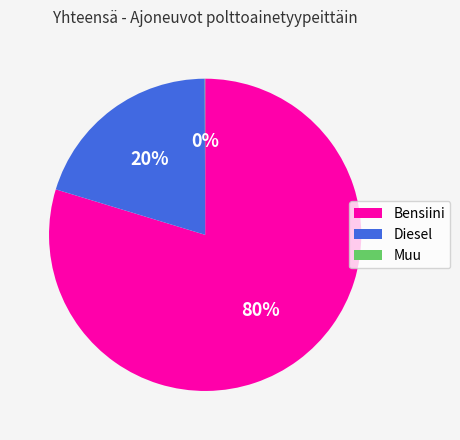

Combined, do Diesel and Bensiini account for over 50%?

Yes